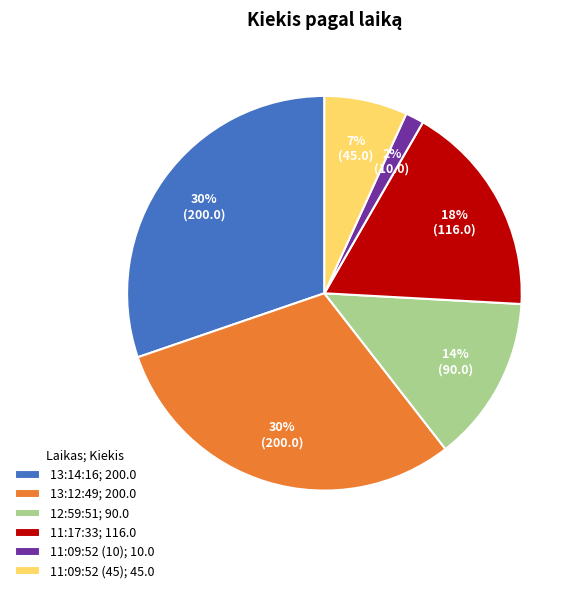

True or false: 12:59:51 accounts for 4% of the total.

False